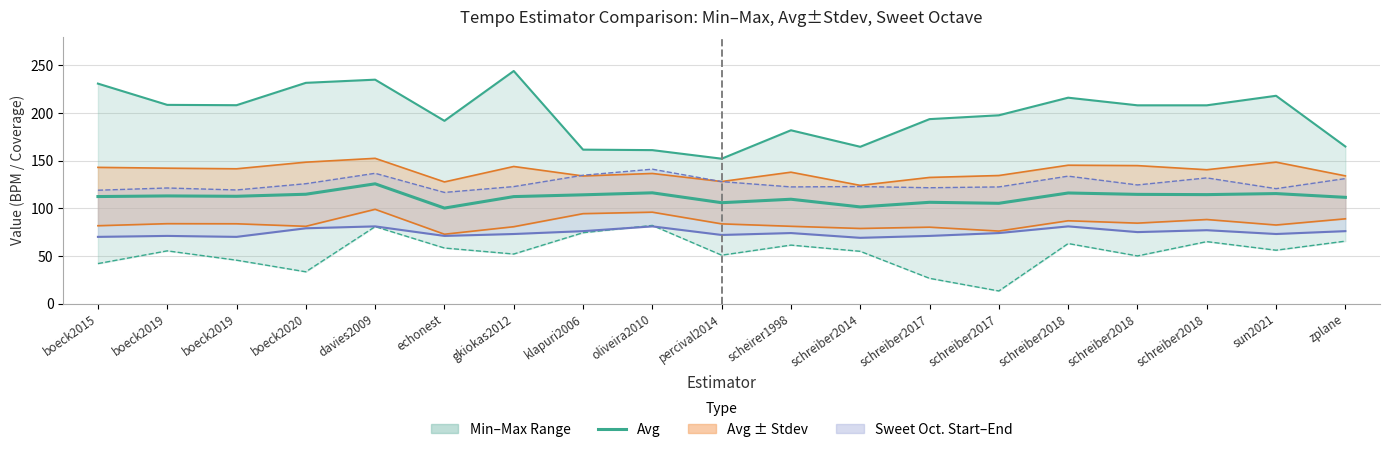

Reading right to left, what are all the values shown in this chart?

111.5	115.4	114.3	114.6	116.0	105.2	106.3	101.4	109.5	105.8	116.2	114.1	112.2	100.2	125.6	114.7	112.6	112.9	112.3